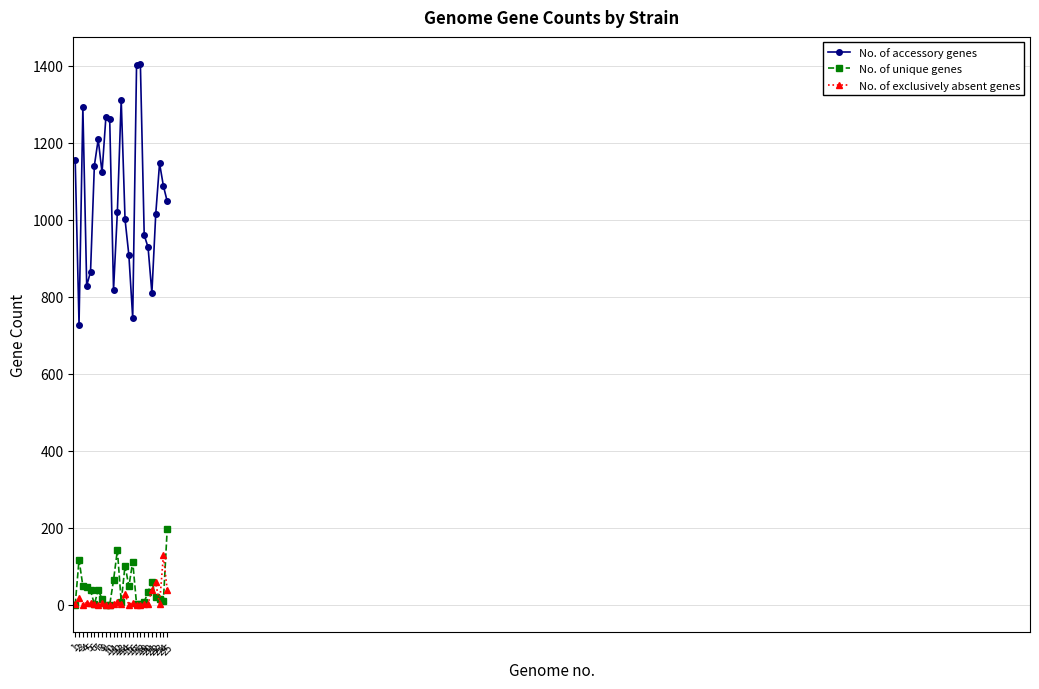

Which series has the largest total across all categories?

No. of accessory genes